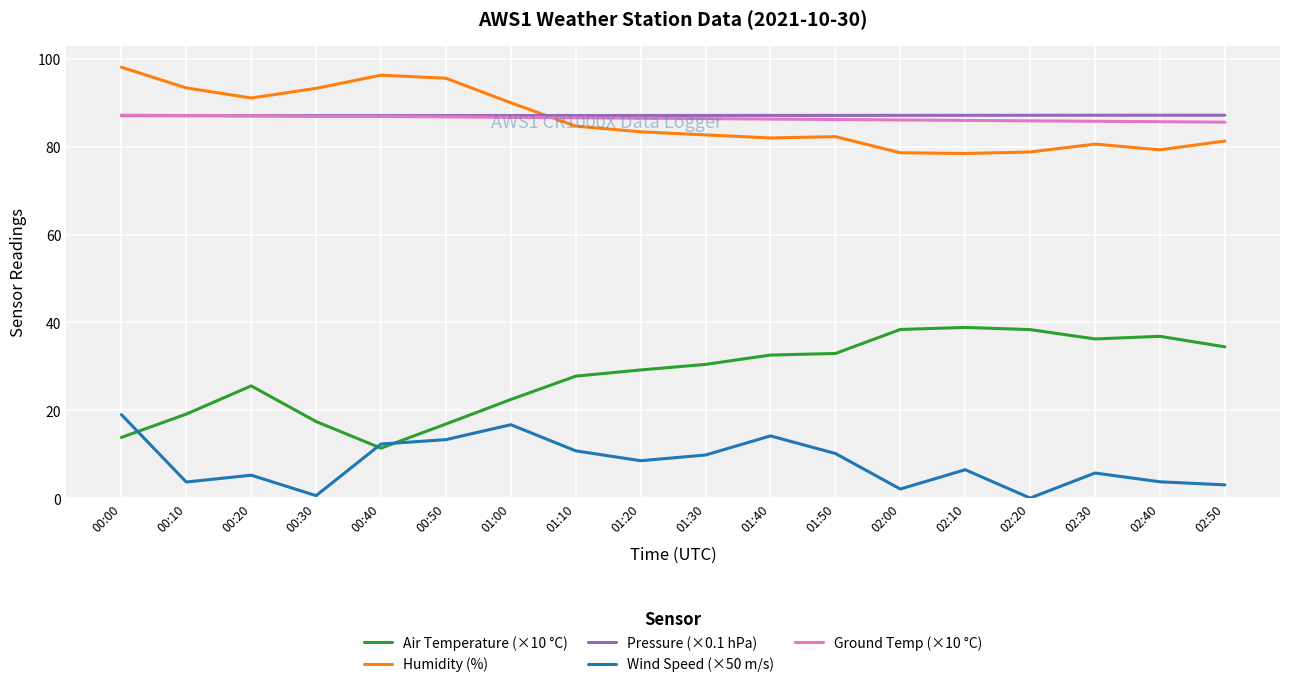

At which label is Humidity (%) closest to 88?

01:00